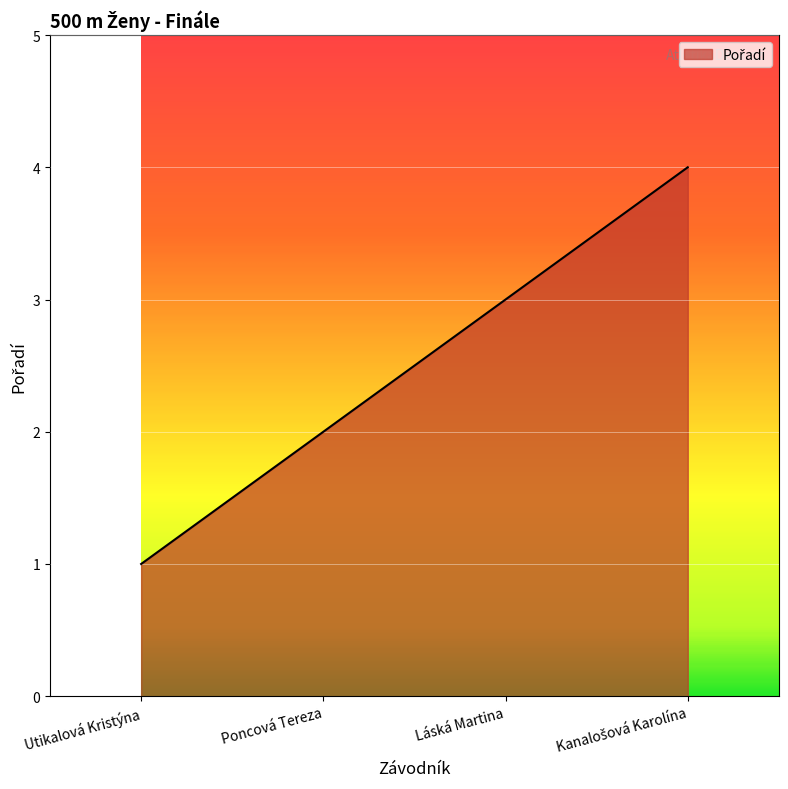

Is it true that the value at Utikalová Kristýna is 2?

False